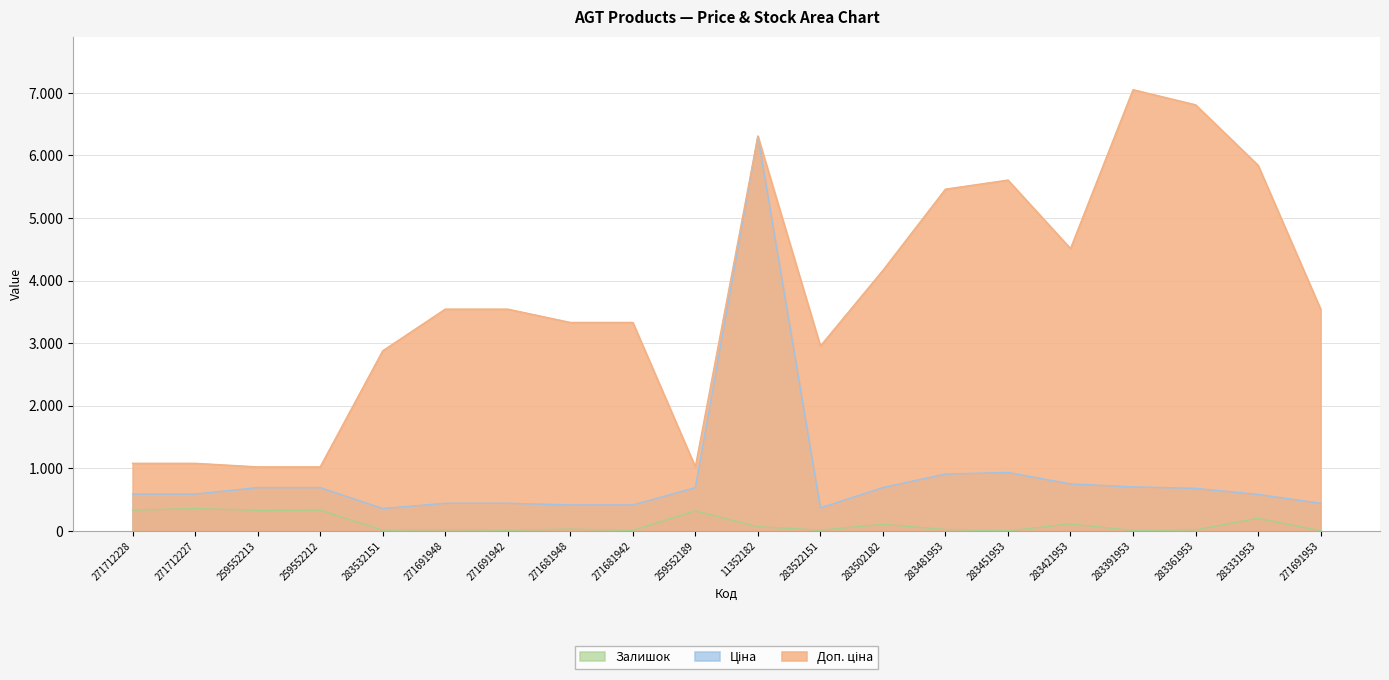

True or false: Ціна and Доп. ціна cross at least once.

False